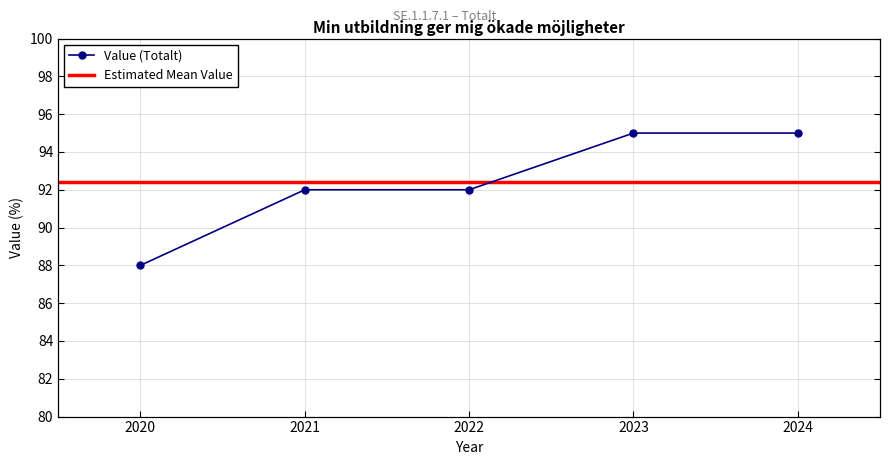

List the labels in order of value, largest first.

2023, 2024, 2021, 2022, 2020